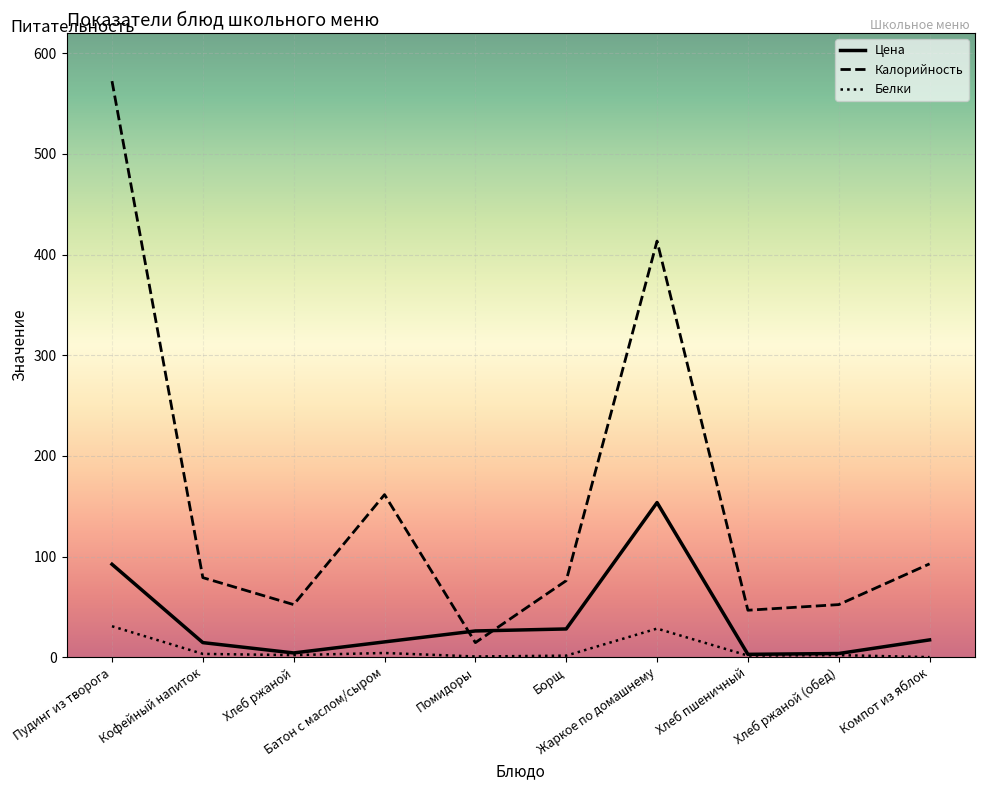

True or false: Калорийность has more than 0 interior local peaks.

True